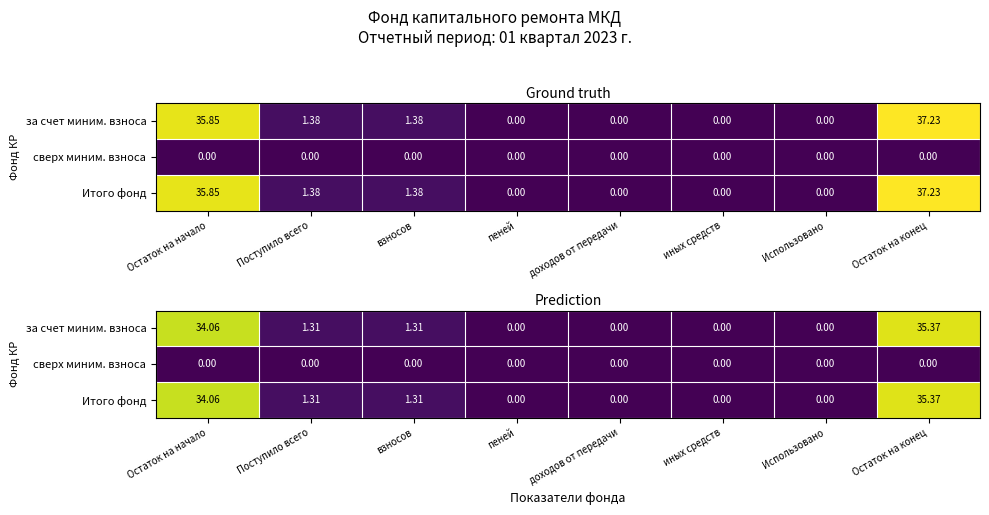

Which has a higher value, Остаток на начало or Поступило всего?

Остаток на начало